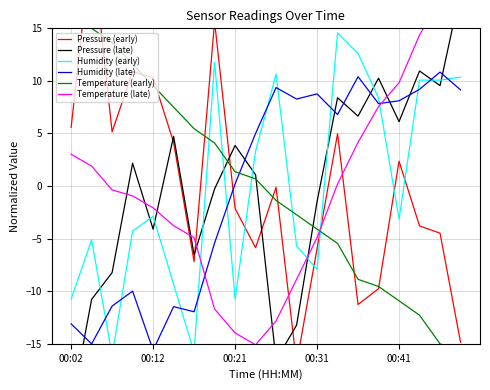

What is the smallest value displayed?

-21.2